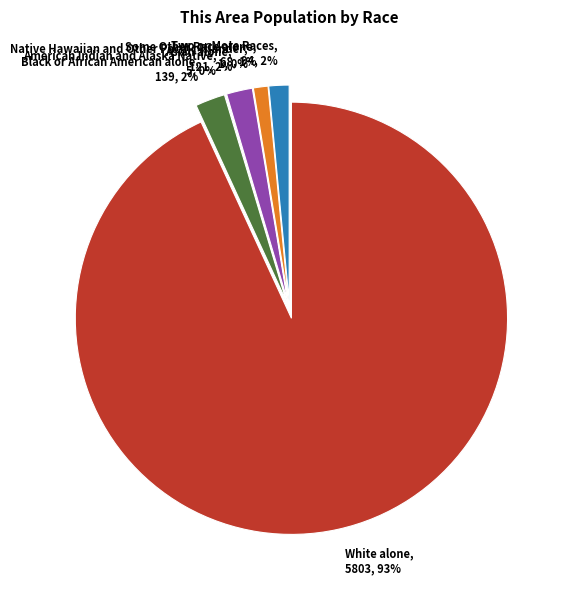

What percentage is the Asian alone slice, to the nearest percent?

2%